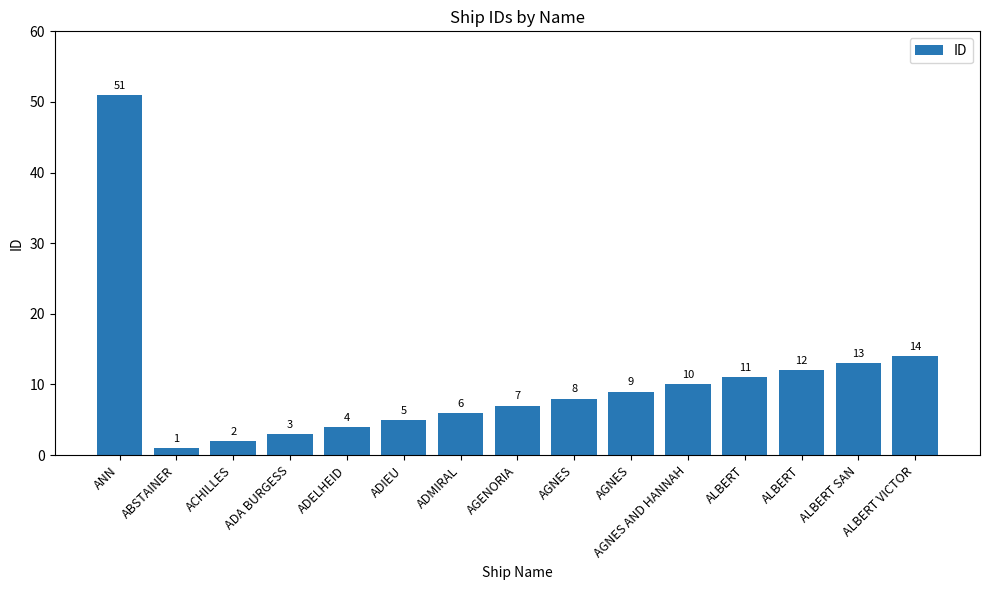

Does the chart contain stacked bars?

No